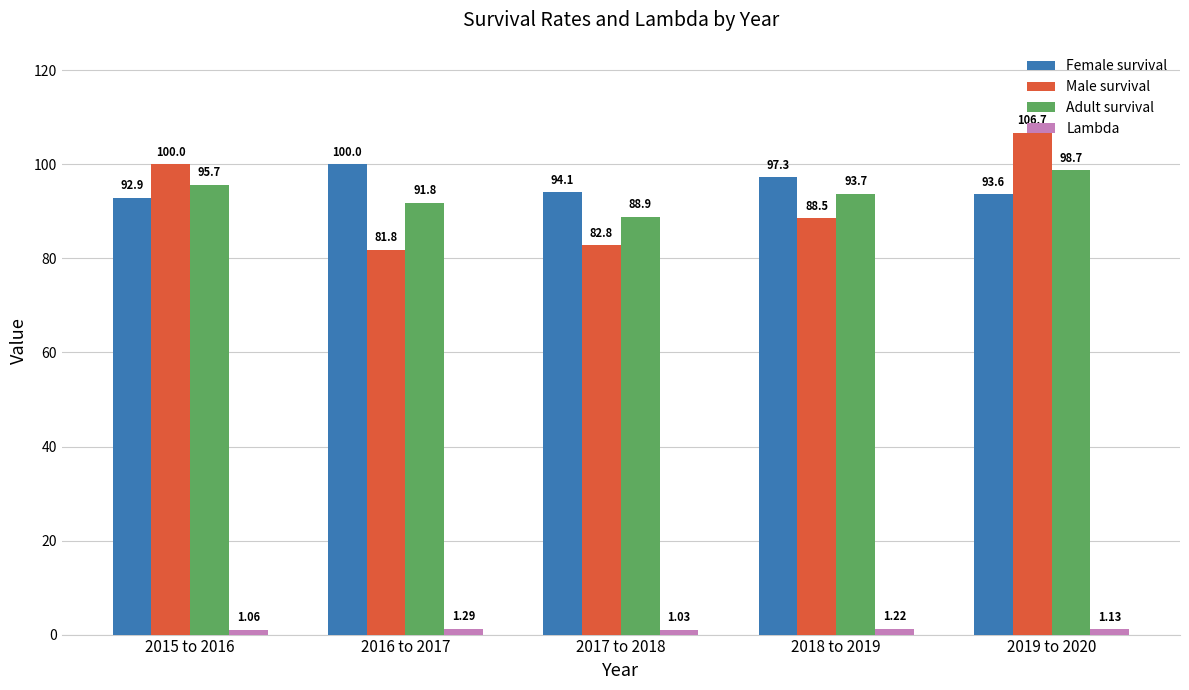

List the labels in order of Female survival value, largest first.

2016 to 2017, 2018 to 2019, 2017 to 2018, 2019 to 2020, 2015 to 2016